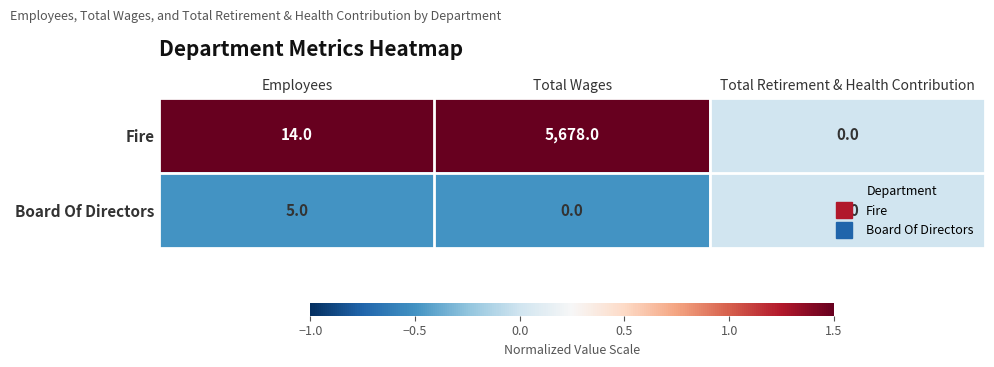

At which category does the chart reach its peak across all series?

Total Wages